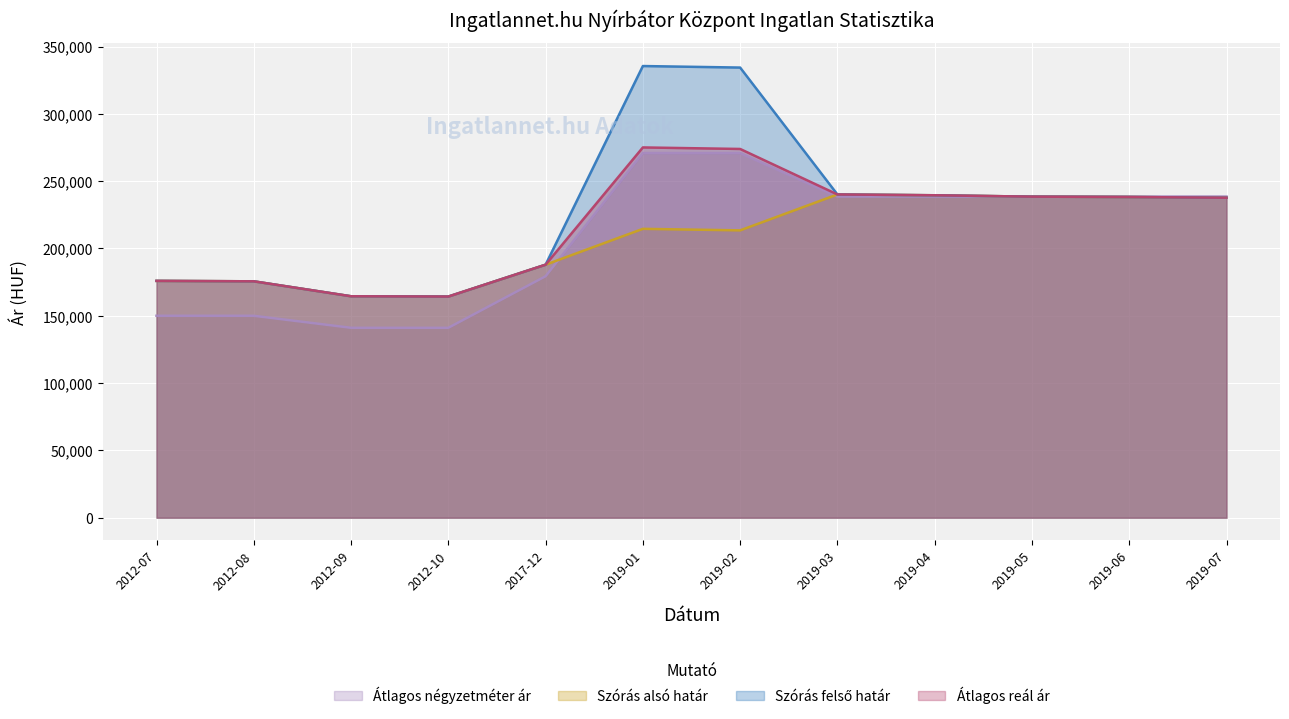

Reading left to right, extract all data points from this chart.

Átlagos négyzetméter ár: 150000	150000	141071	141071	179366	270880	270880	238541	238541	238541	238541	238541
Szórás alsó határ: 175921	175595	164490	164273	187946	214580	213448	240115	239515	238487	238218	237682
Szórás felső határ: 175921	175595	164490	164273	187946	335510	334378	240115	239515	238487	238218	237682
Átlagos reál ár: 175921	175595	164490	164273	187946	275045	273913	240115	239515	238487	238218	237682